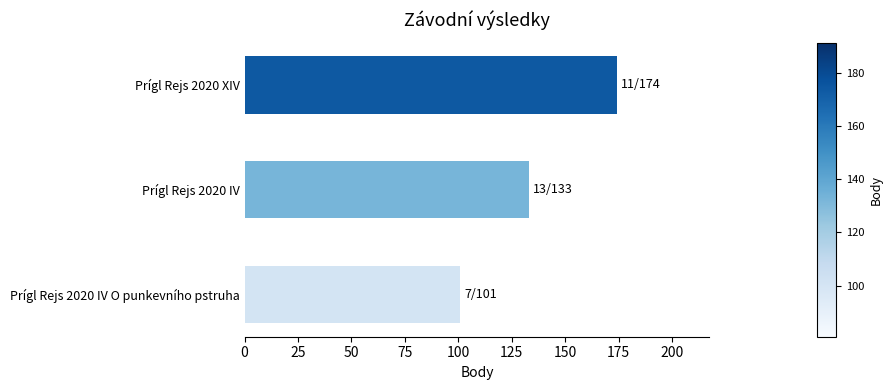

Rank the categories by value from highest to lowest.

Prígl Rejs 2020 XIV, Prígl Rejs 2020 IV, Prígl Rejs 2020 IV O punkevního pstruha